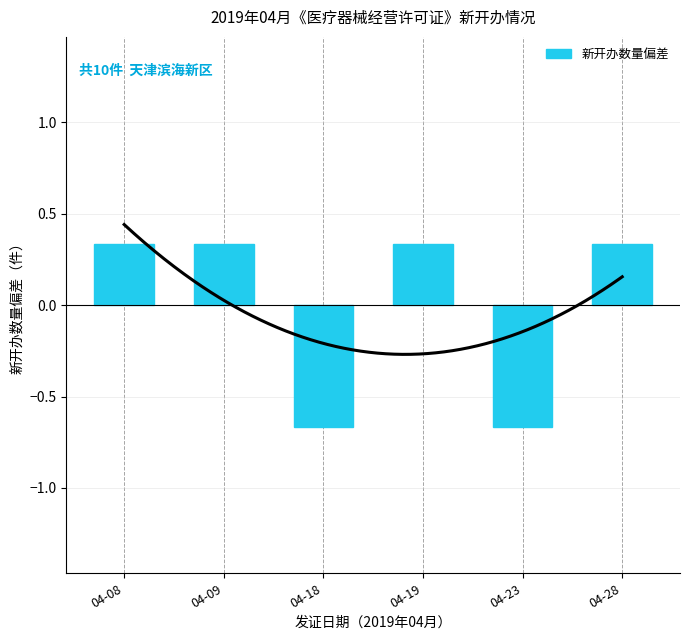

Are the bars grouped side by side (vs. stacked)?

No